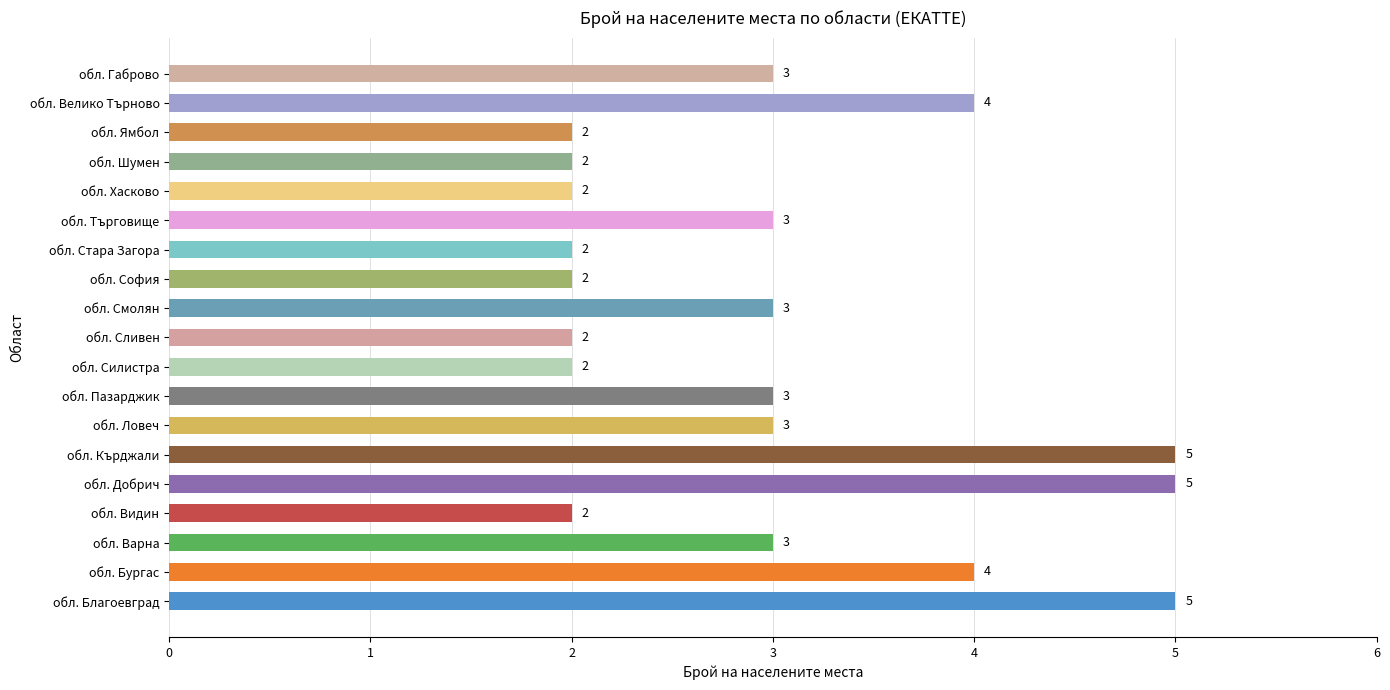

What value does the data have at обл. Добрич?

5